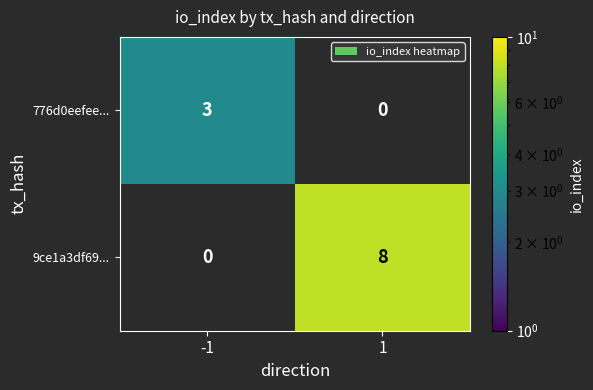

What is the greatest value displayed?

8.0